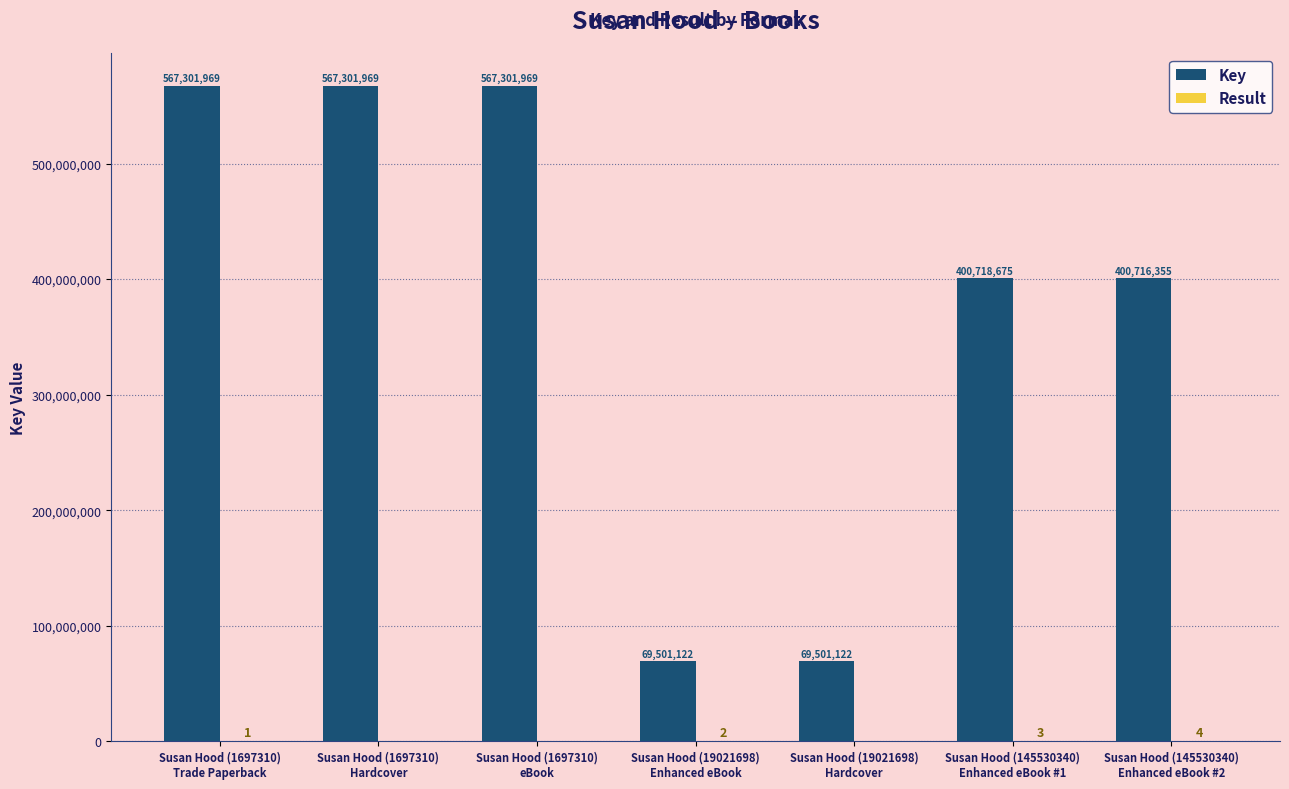

Where is Key nearest to the value 318401545?

Susan Hood (145530340)
Enhanced eBook #2